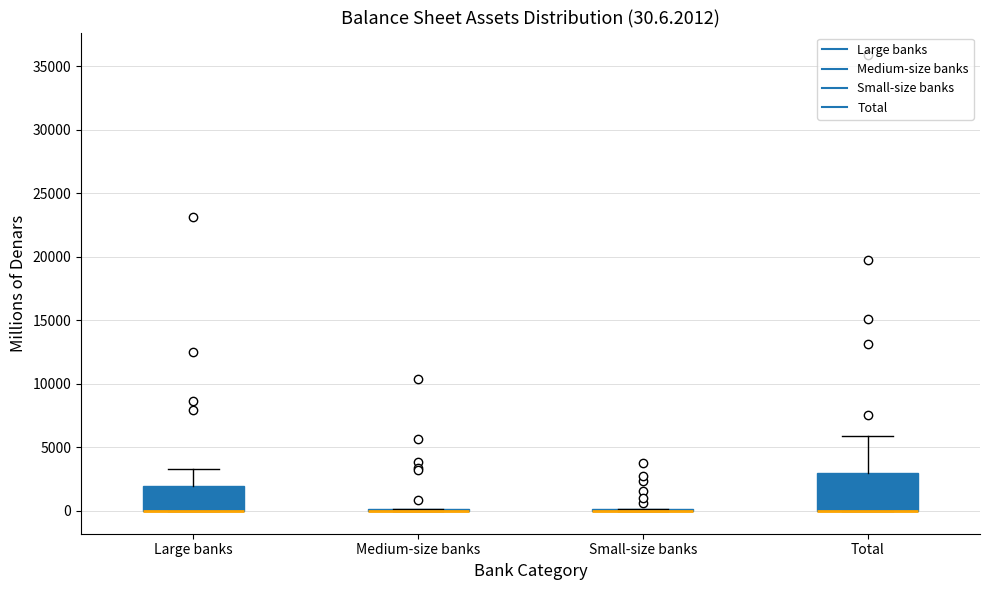

Which box is the tallest, from its lower edge to its upper edge?

Total